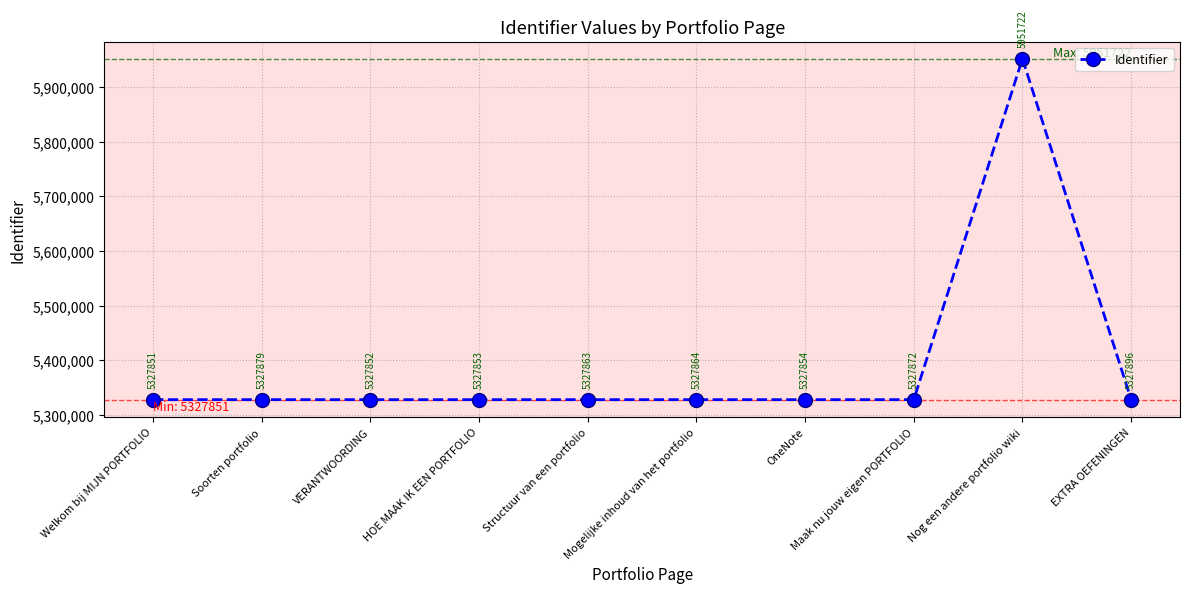

Read the value at VERANTWOORDING.

5327852